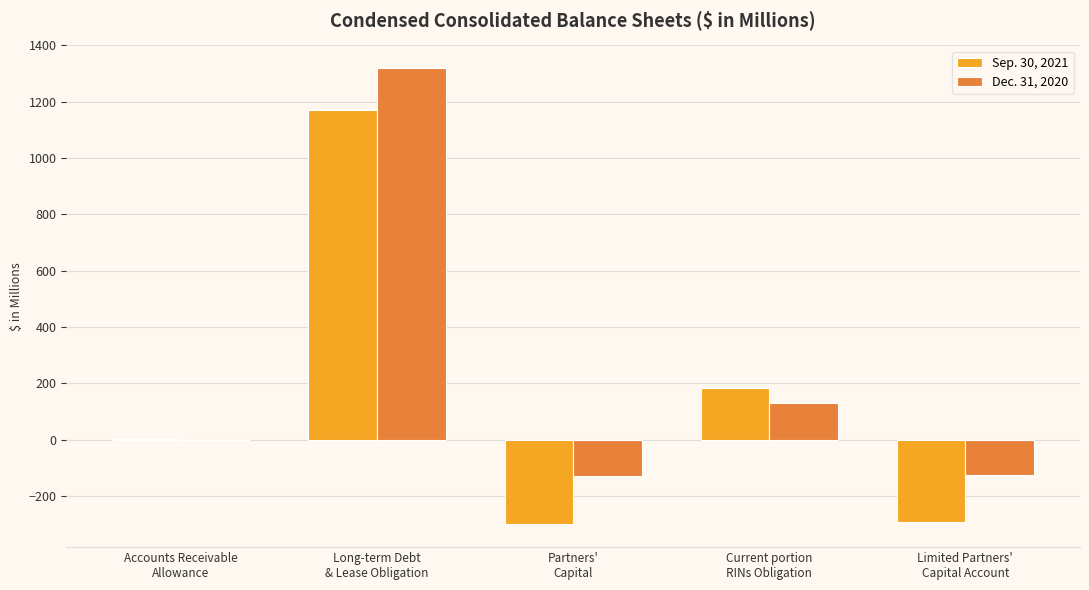

What is the maximum value shown in the chart?

1319.4